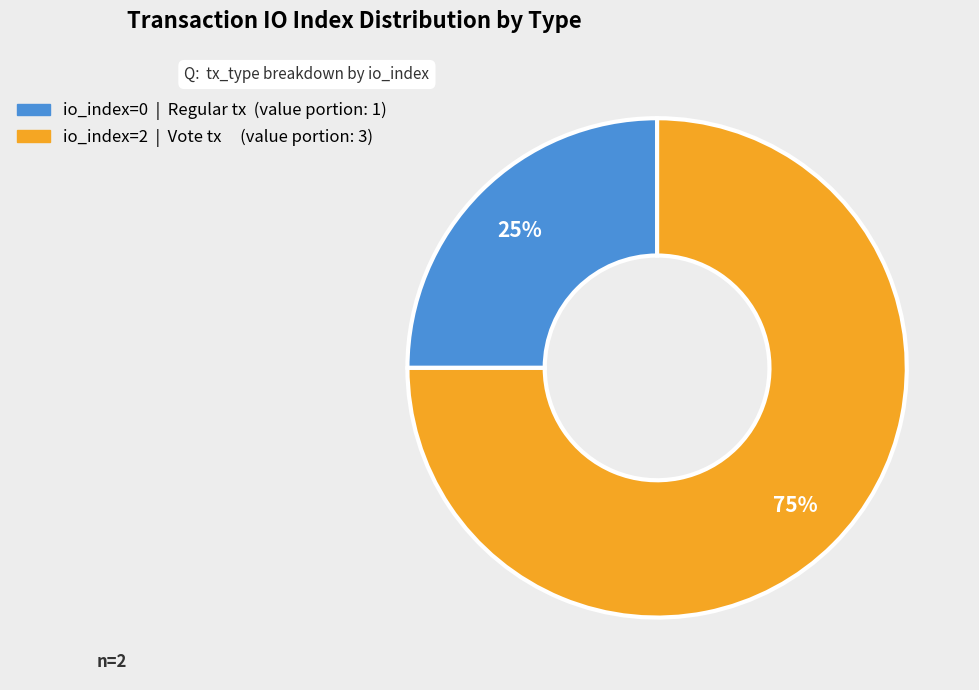

Is there a majority slice in this chart?

Yes